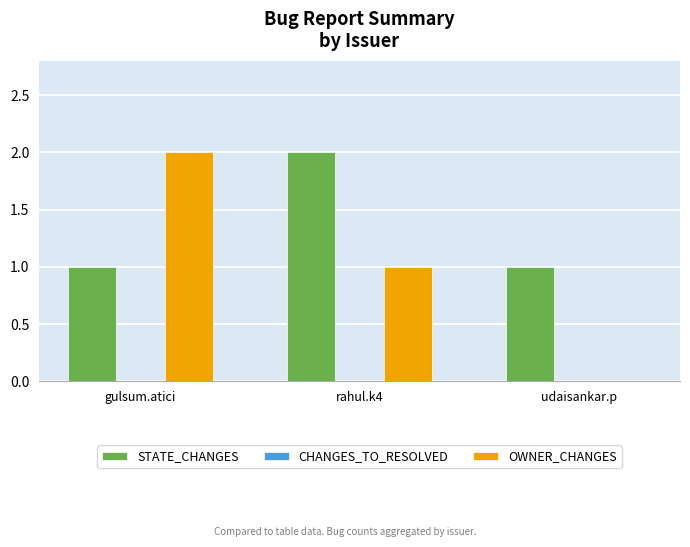

Are the bars horizontal?

No